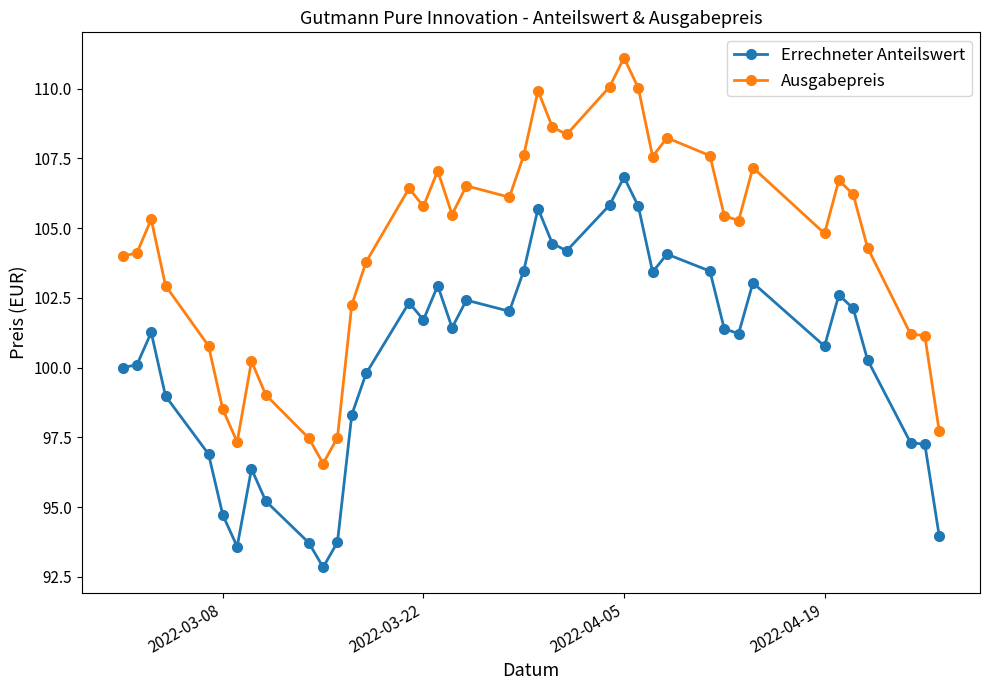

True or false: Ausgabepreis has more than 0 interior local peaks.

True